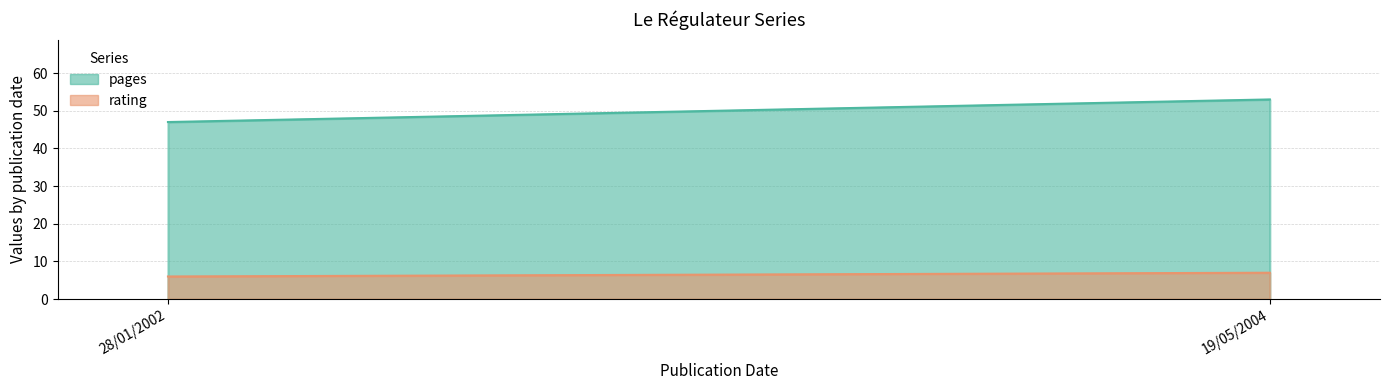

What is the difference between the rating values at 19/05/2004 and 28/01/2002?

1